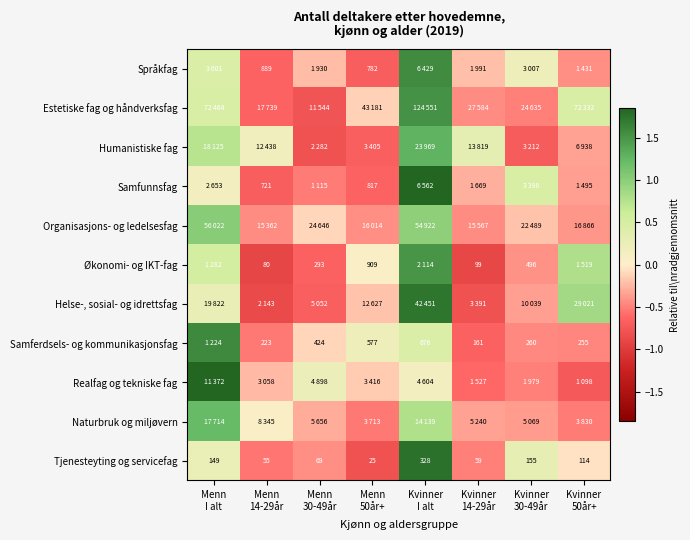

How many values in the Tjenesteyting og servicefag series exceed 0?

3